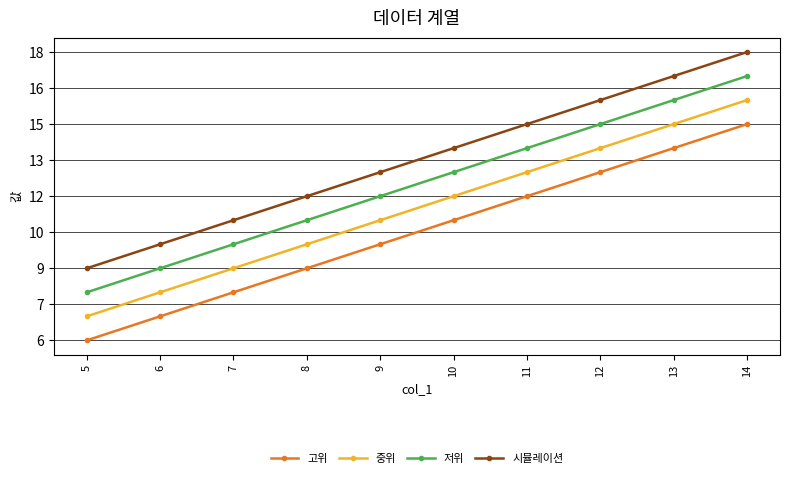

True or false: 저위 and 중위 cross at least once.

False